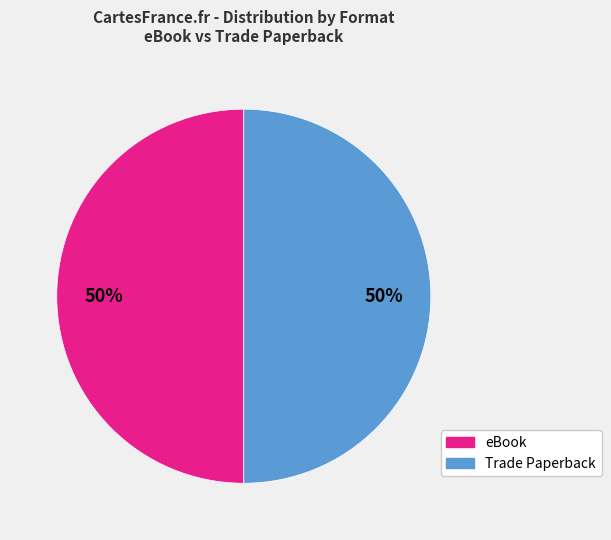

To the nearest percent, what is the average slice percentage?

50%